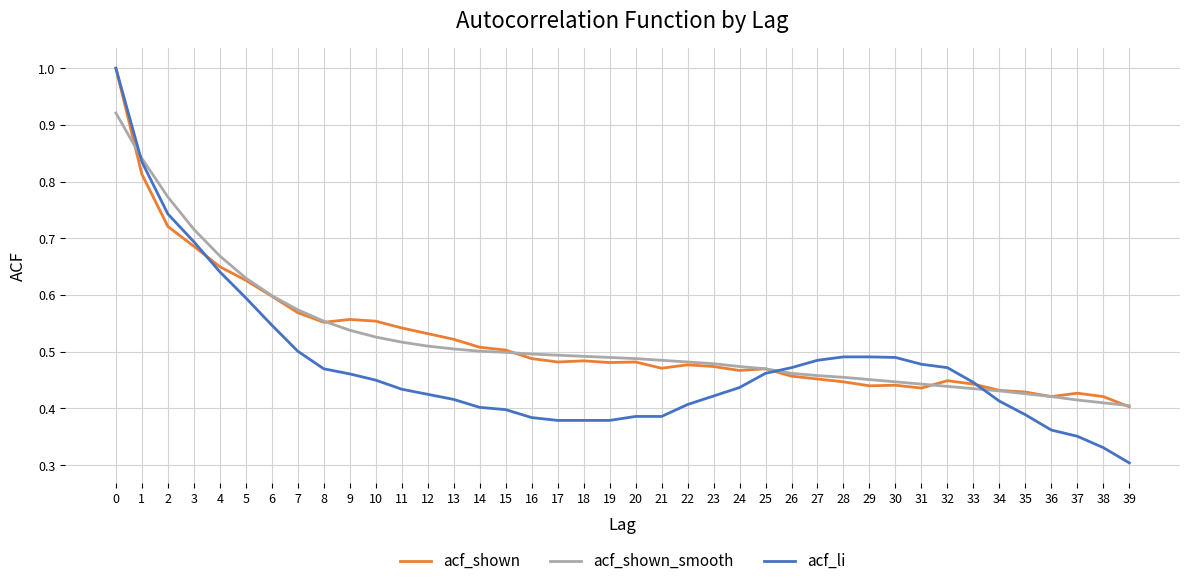

What is the greatest value displayed?

1.0